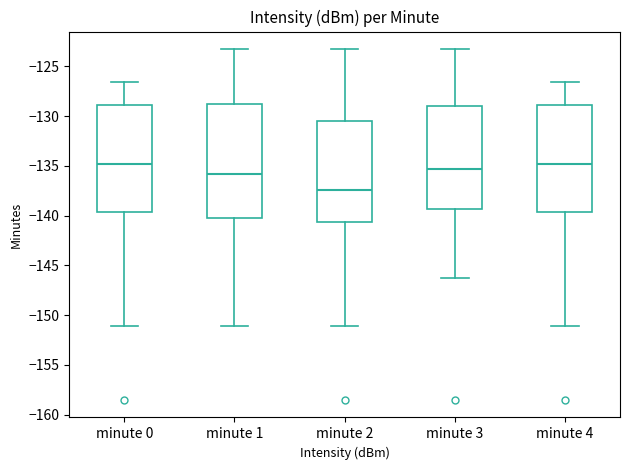

Reading left to right, transcribe this box plot: for each box, give where its median line is, the range the box spans, and where its two whiskers end, as read against the y-axis. The values are not printed on the chart, so give them approximately, as read against the axis.

minute 0: median -135.0, box -139.5 to -129.0, whiskers -151.0 to -126.5
minute 1: median -136.0, box -140.5 to -128.5, whiskers -151.0 to -123.5
minute 2: median -137.5, box -140.5 to -130.5, whiskers -151.0 to -123.5
minute 3: median -135.5, box -139.5 to -129.0, whiskers -146.5 to -123.5
minute 4: median -135.0, box -139.5 to -129.0, whiskers -151.0 to -126.5